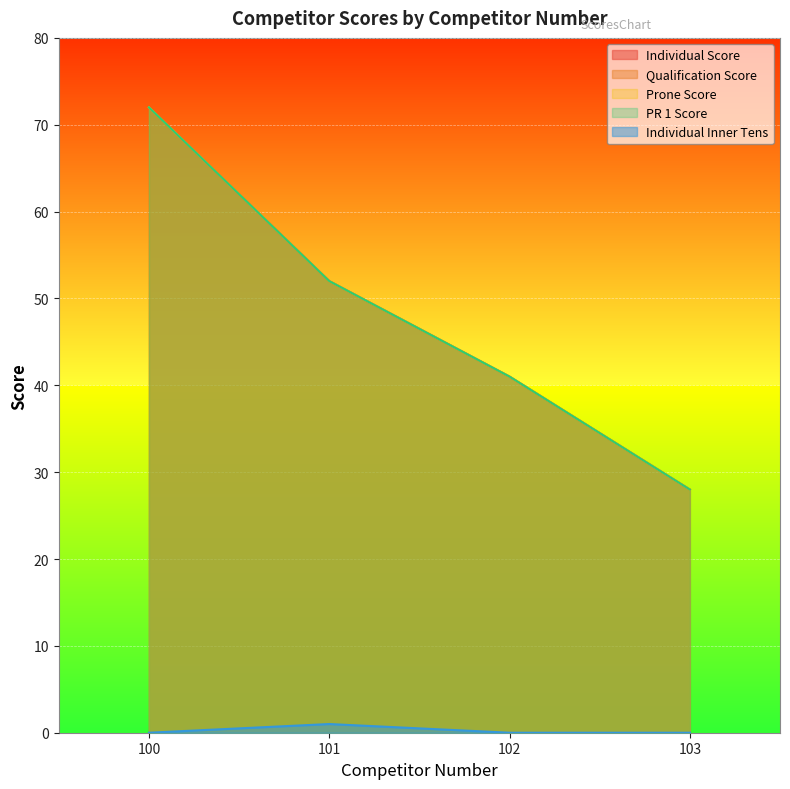

What are all the series names shown in the legend?

Individual Score, Qualification Score, Prone Score, PR 1 Score, Individual Inner Tens